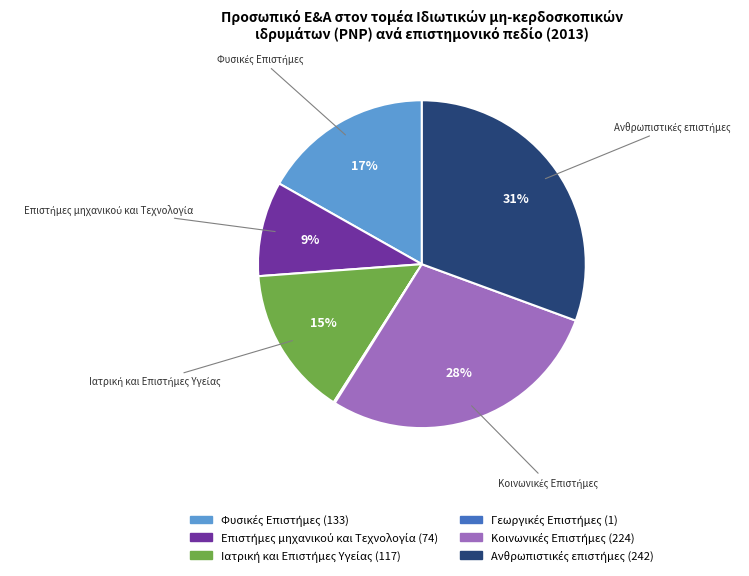

Is there any slice that represents more than half of the pie?

No